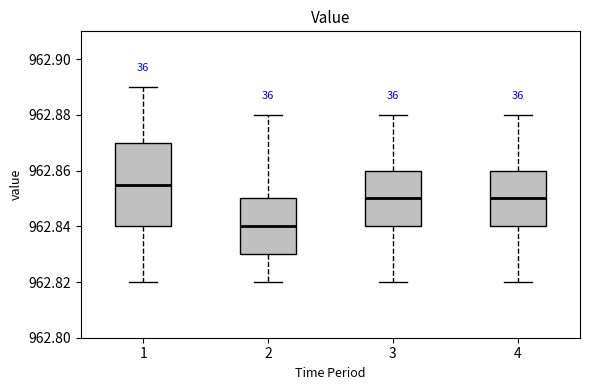

Which box has the lowest median line?

2